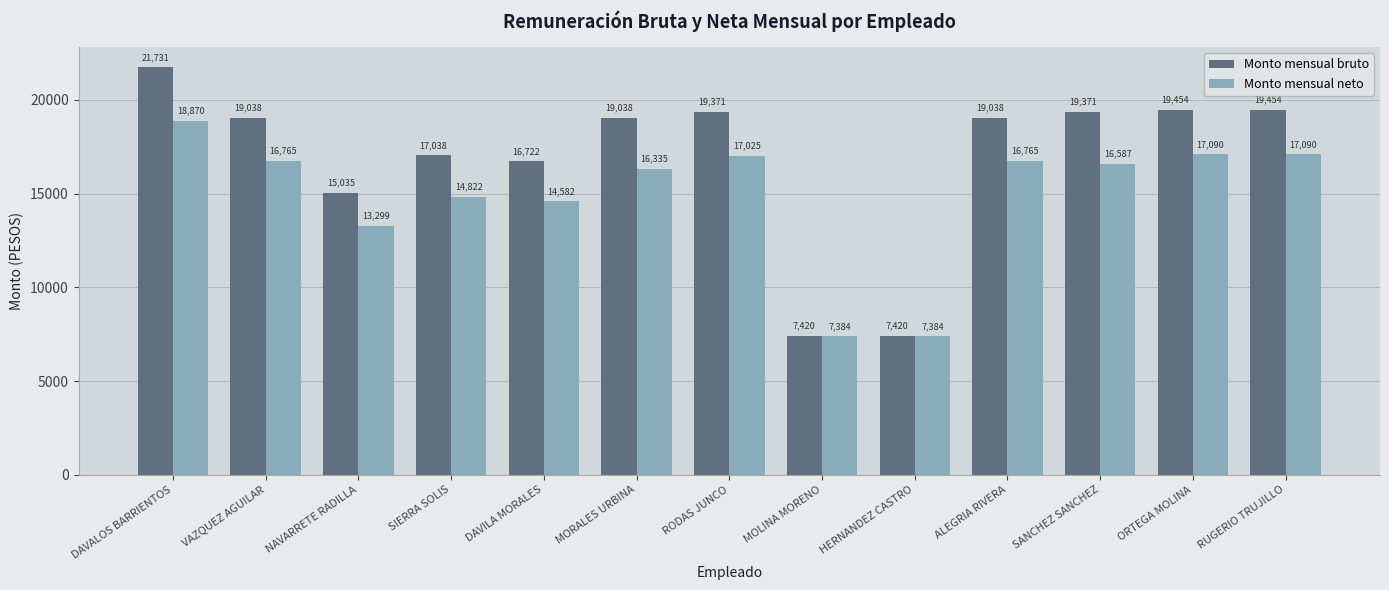

True or false: Monto mensual bruto has a value of 19038.3 at MORALES URBINA.

True